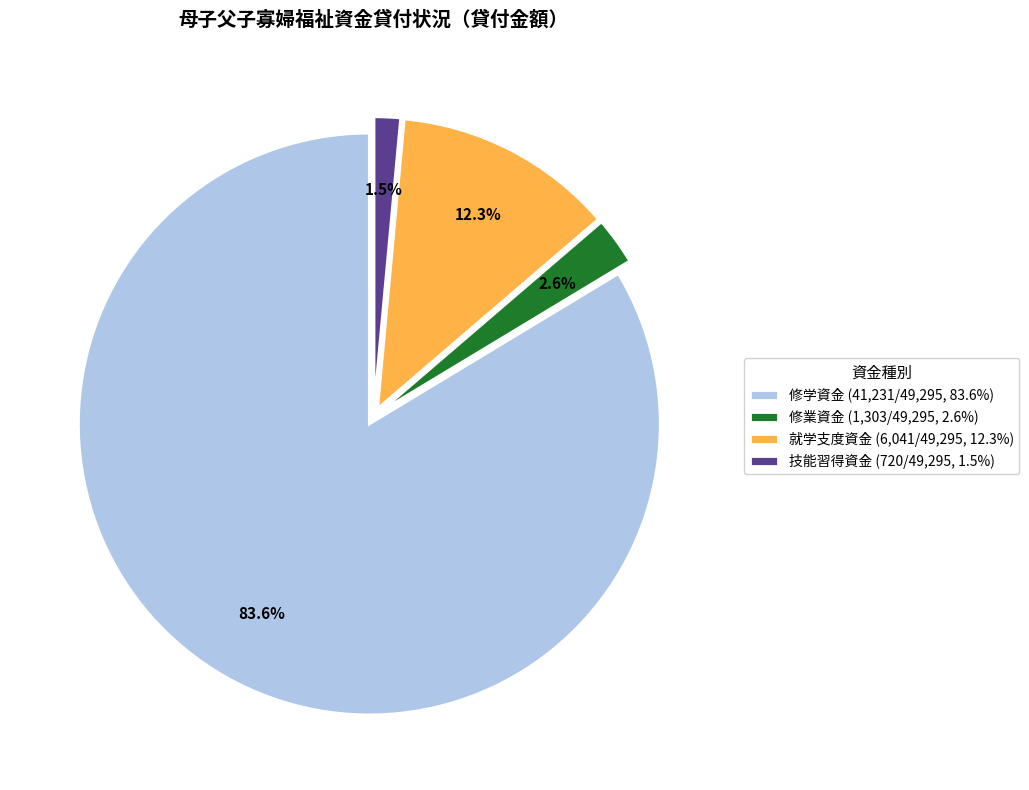

Rank the categories by value from lowest to highest.

技能習得資金 (720/49,295, 1.5%), 修業資金 (1,303/49,295, 2.6%), 就学支度資金 (6,041/49,295, 12.3%), 修学資金 (41,231/49,295, 83.6%)